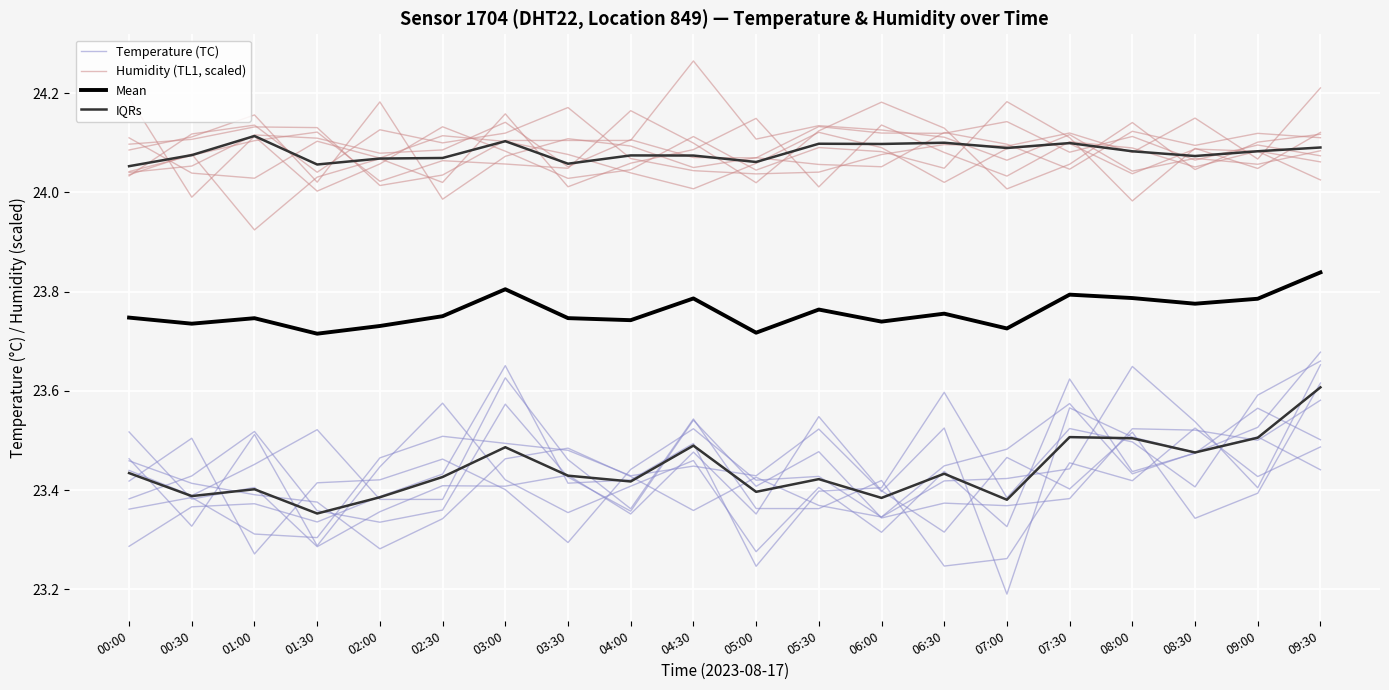

Is it true that Humidity (TL1, scaled) equals 13.4 at 07:30?

False